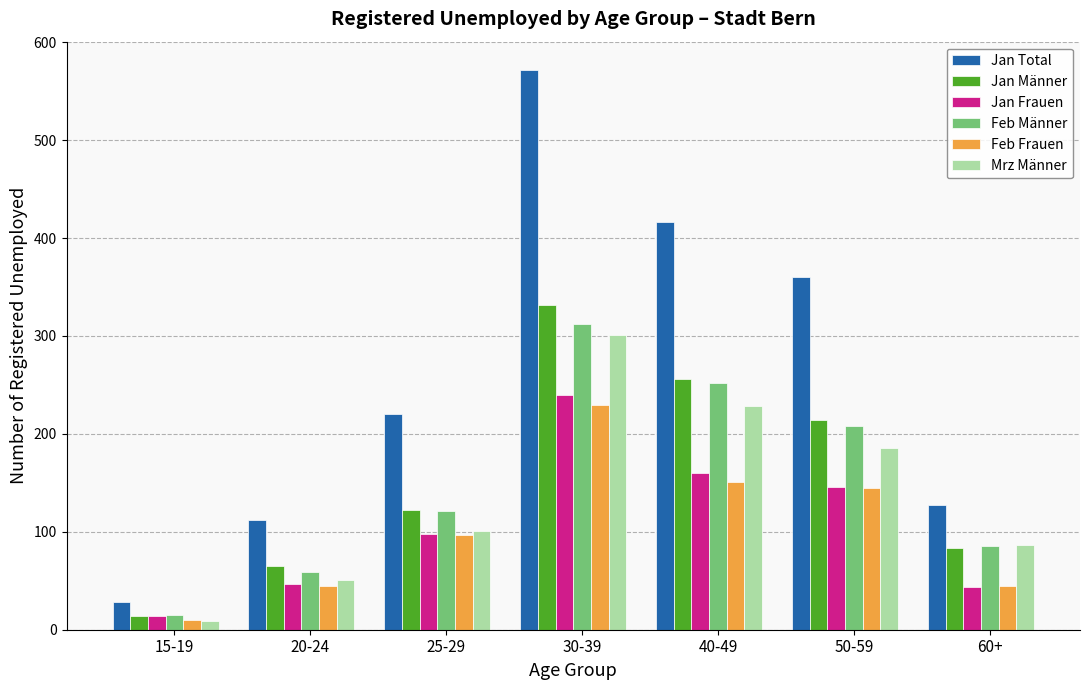

At which category does the chart reach its peak across all series?

30-39